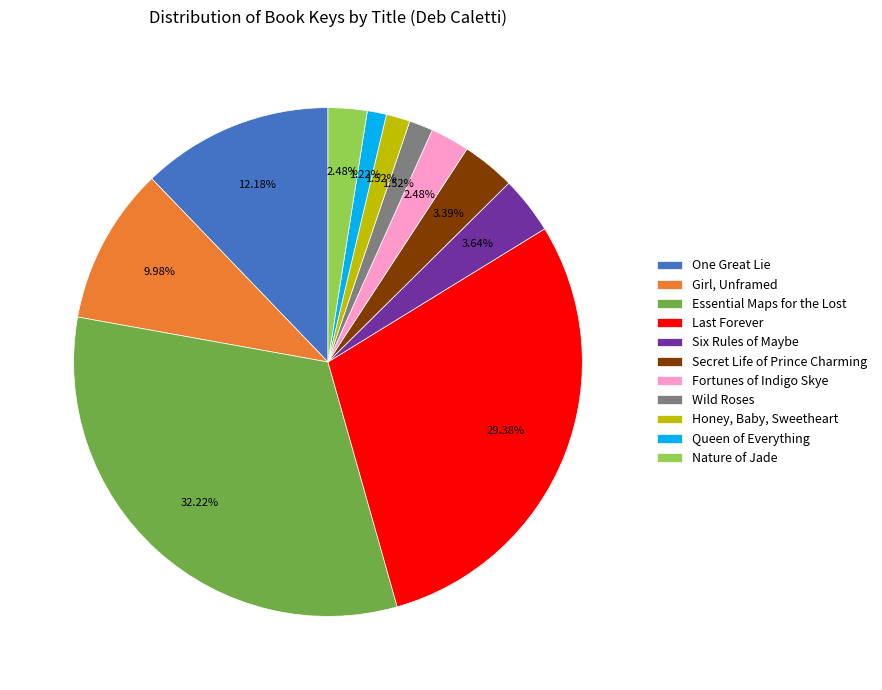

True or false: One Great Lie accounts for 12% of the total.

True